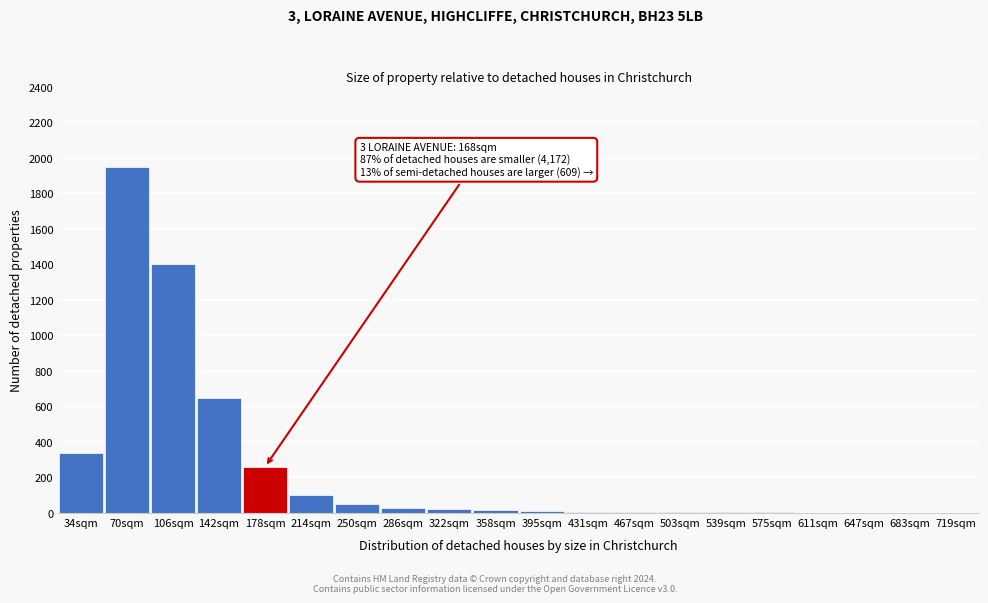

Where is the data nearest to the value 975?

142sqm